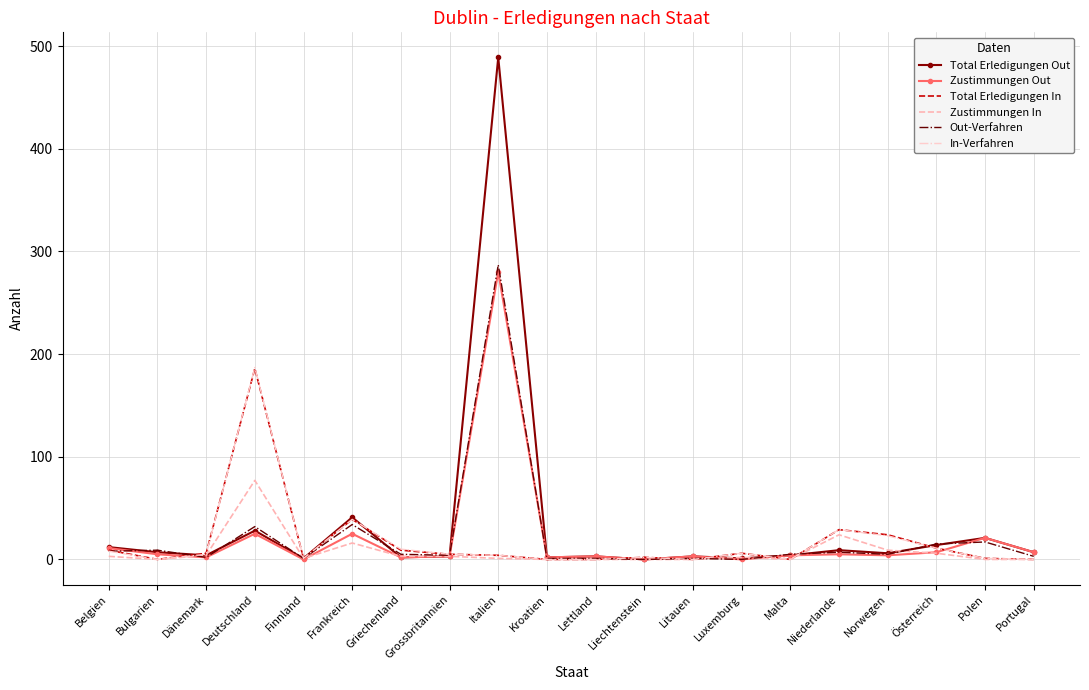

Is it true that In-Verfahren equals -64 at Kroatien?

False